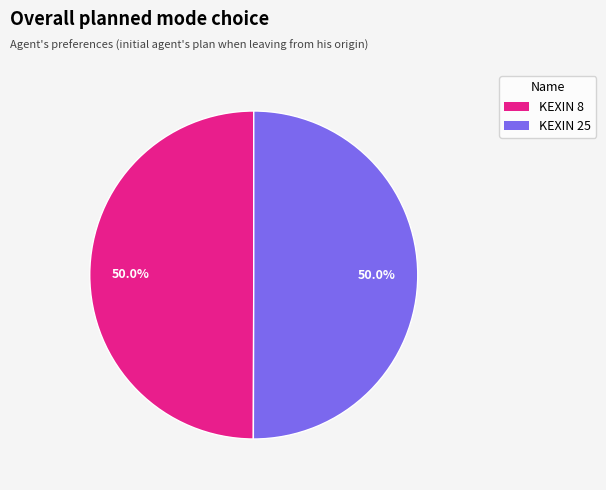

What is the ratio of the value at KEXIN 8 to the value at KEXIN 25?

1.0